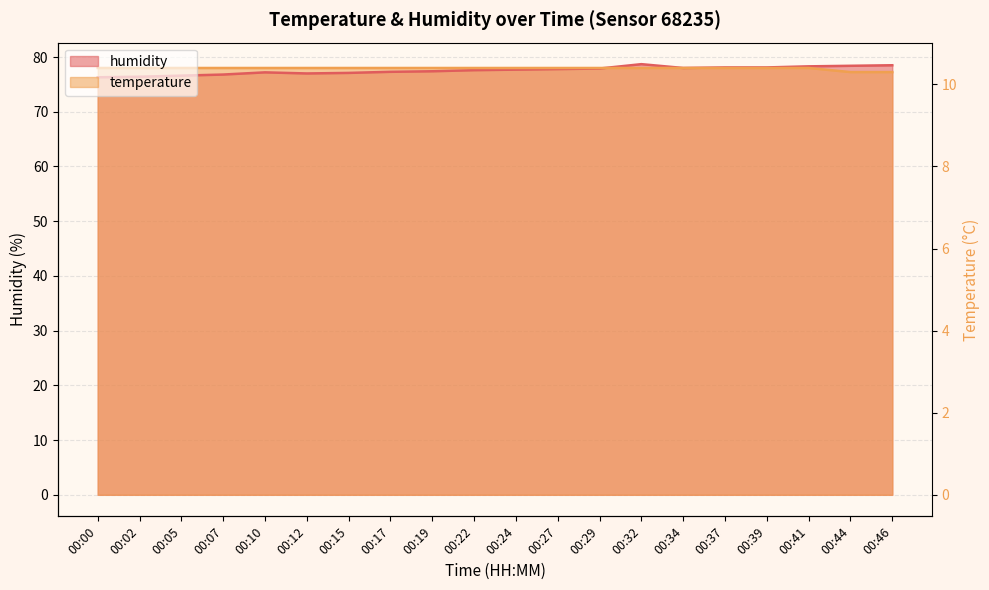

Which series changed the most between 00:05 and 00:34?

humidity